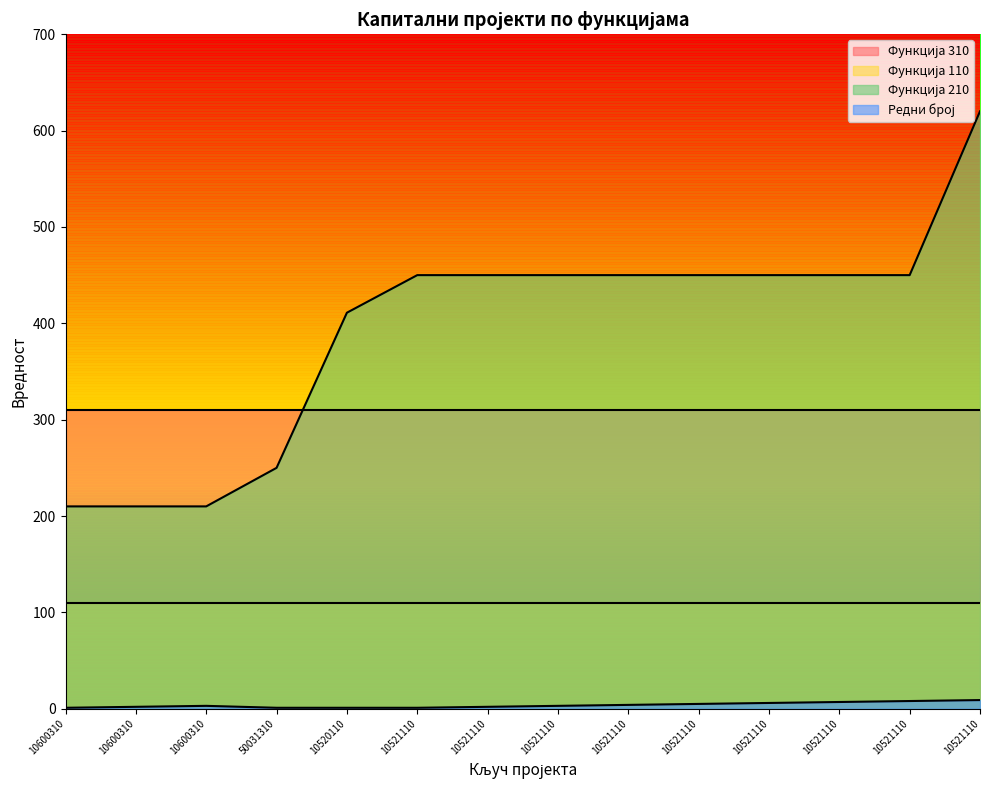

How many values in the Функција 210 series are below 450?

5